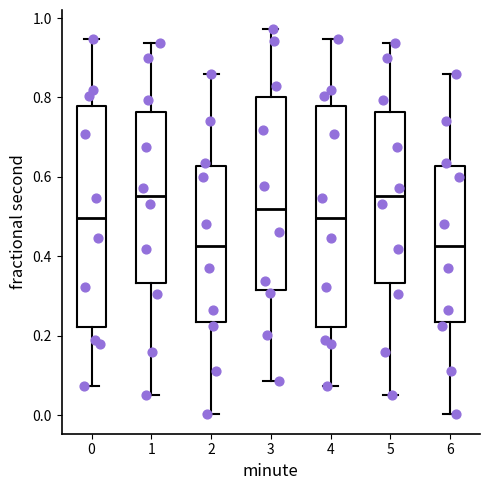

Where is the lower edge of the box at x = 0 on the y-axis? The values are not printed on the chart, so give them approximately, as read against the axis.

0.22